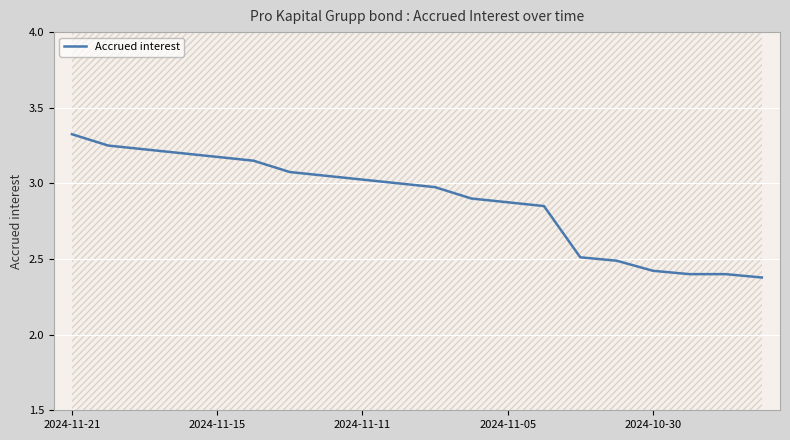

Which category has the highest value in the Accrued interest series?

2024-11-21